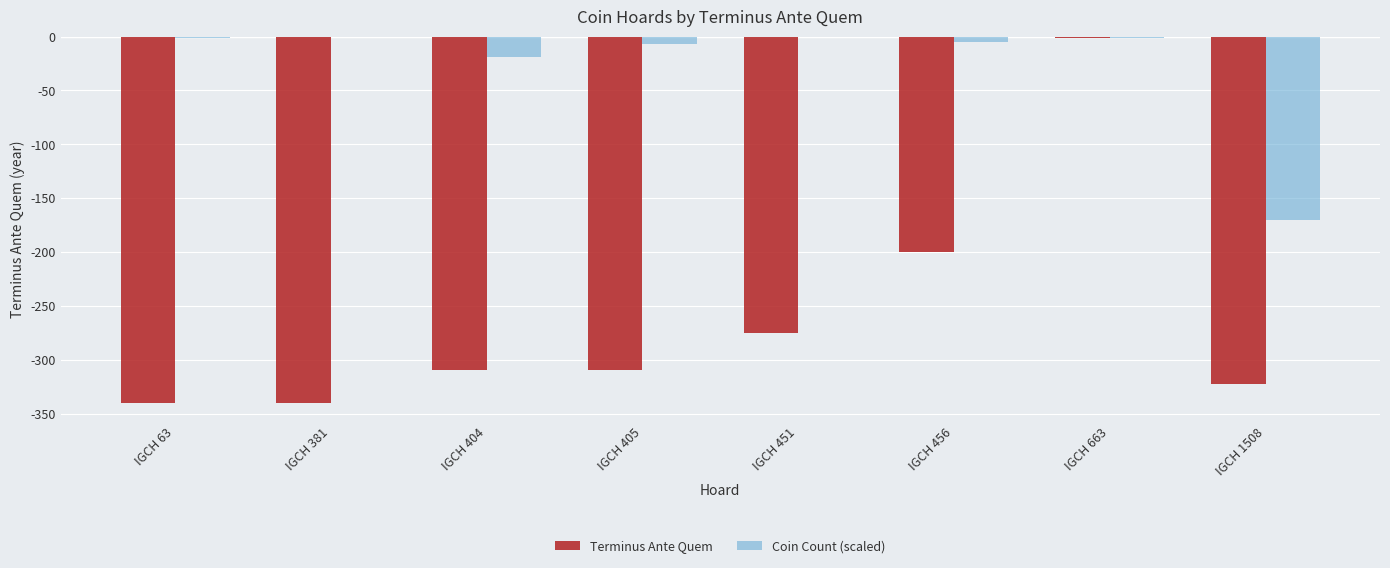

Is the value of Coin Count (scaled) at IGCH 1508 greater than the value of Terminus Ante Quem at IGCH 381?

Yes